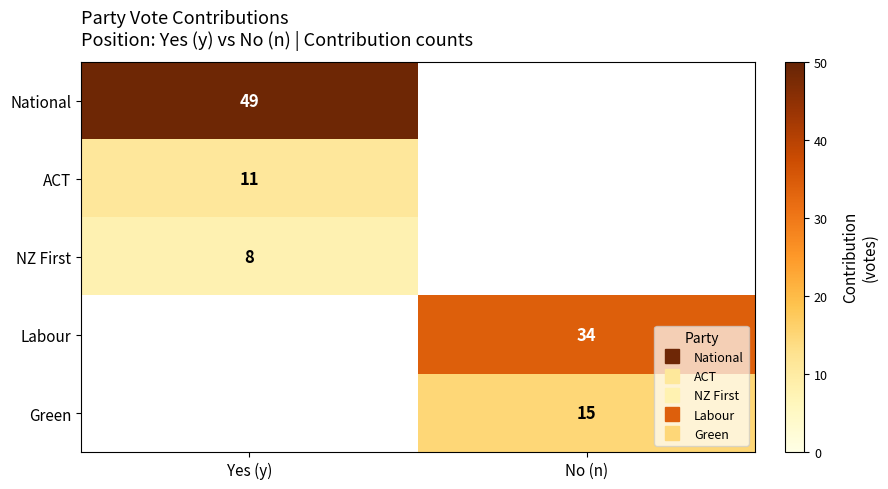

How many distinct data groups are displayed?

5